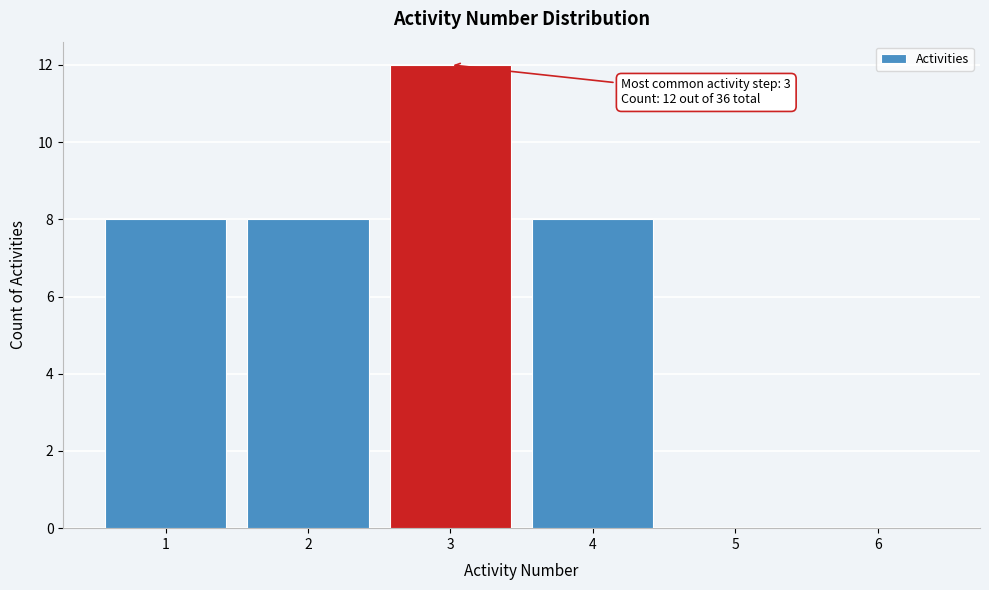

Which range on the x-axis has the tallest bar?

2.5 to 3.5